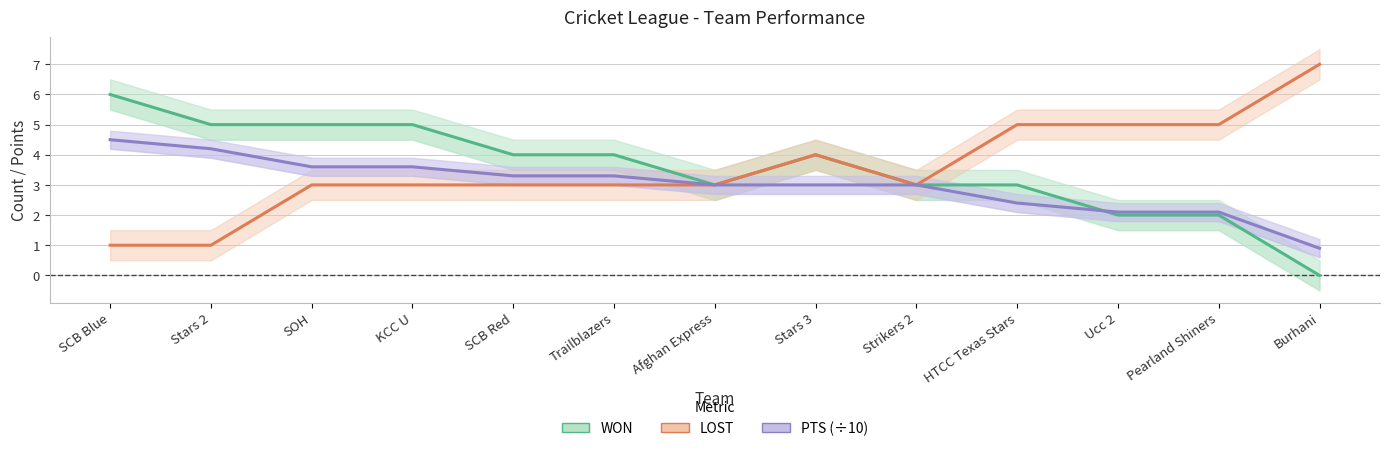

What position from the right is Burhani?

1